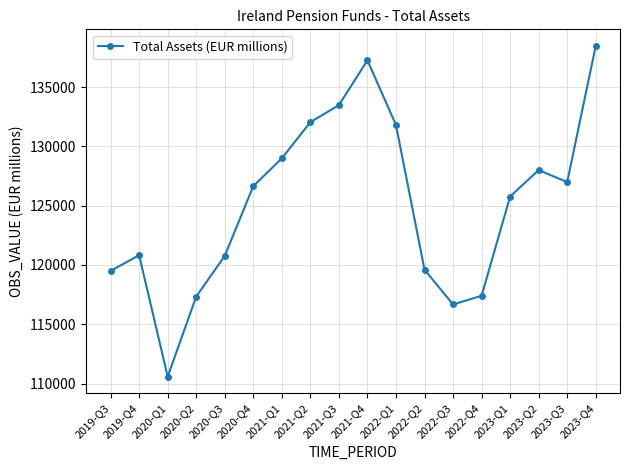

Which category has the lowest value across all series?

2020-Q1